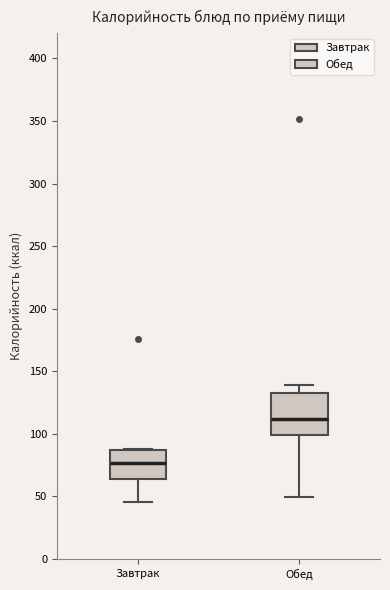

Reading left to right, transcribe this box plot: for each box, give where its median line is, the range the box spans, and where its two whiskers end, as read against the y-axis. The values are not printed on the chart, so give them approximately, as read against the axis.

Завтрак: median 75, box 65 to 85, whiskers 45 to 90
Обед: median 110, box 100 to 135, whiskers 50 to 140